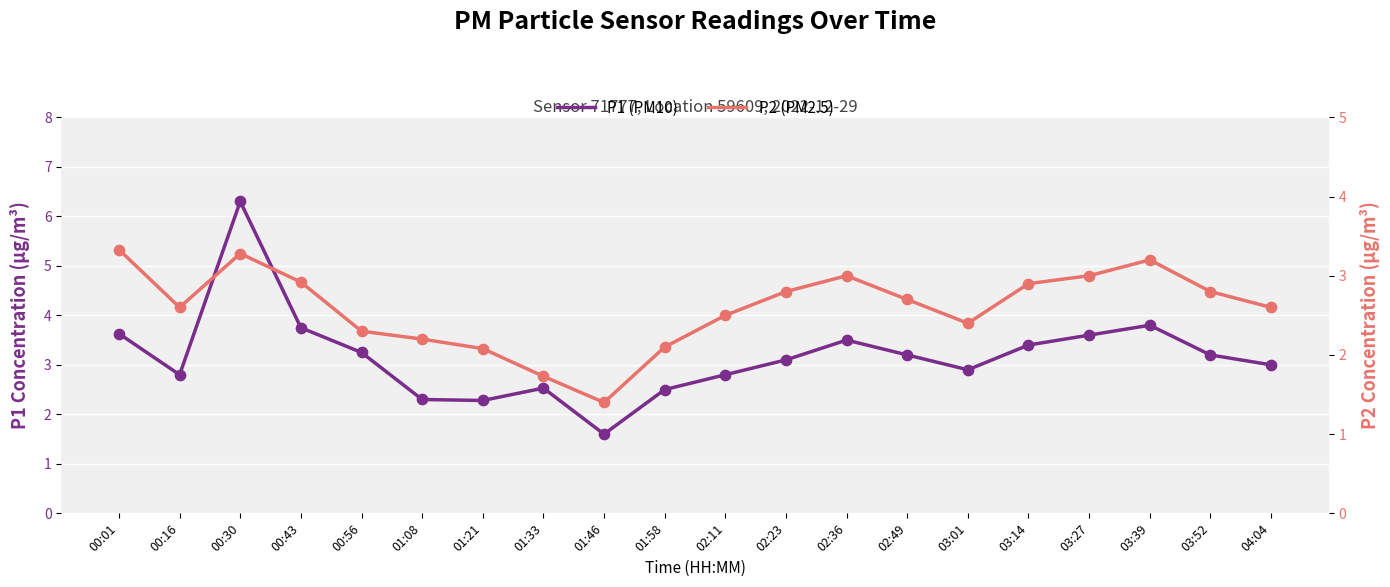

Which series has the widest spread of Y values?

P1